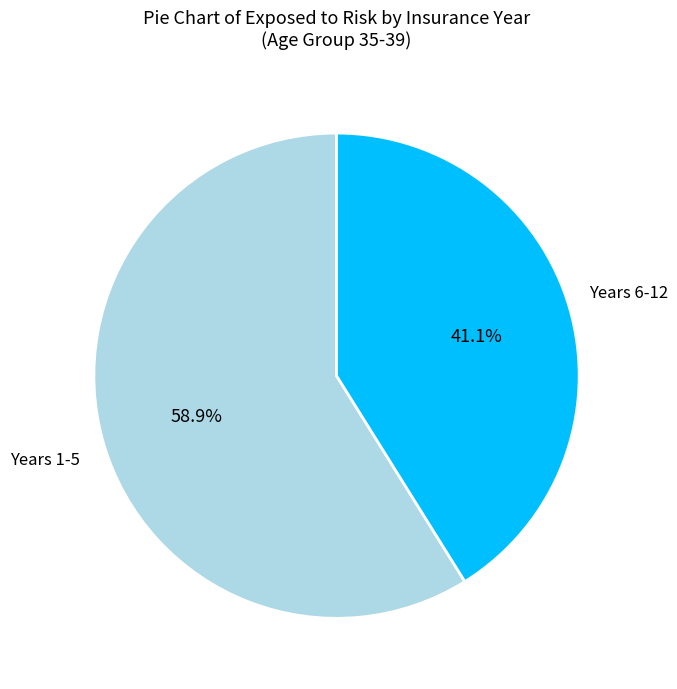

What is the ratio of the value at Years 6-12 to the value at Years 1-5?

0.7